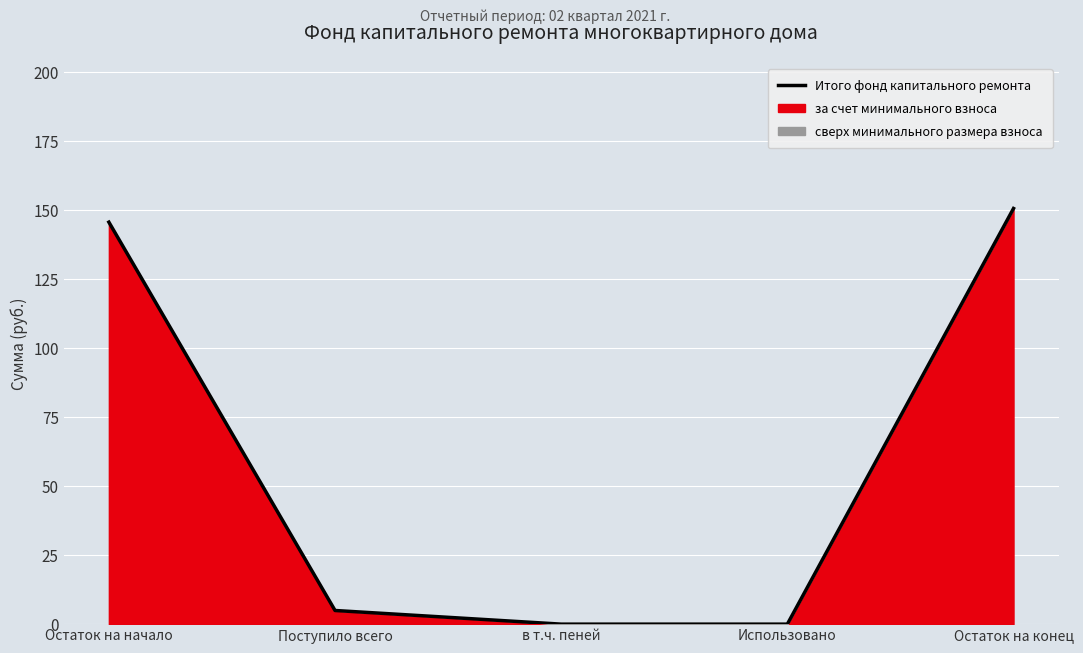

Does the chart display data point markers on the line(s)?

No